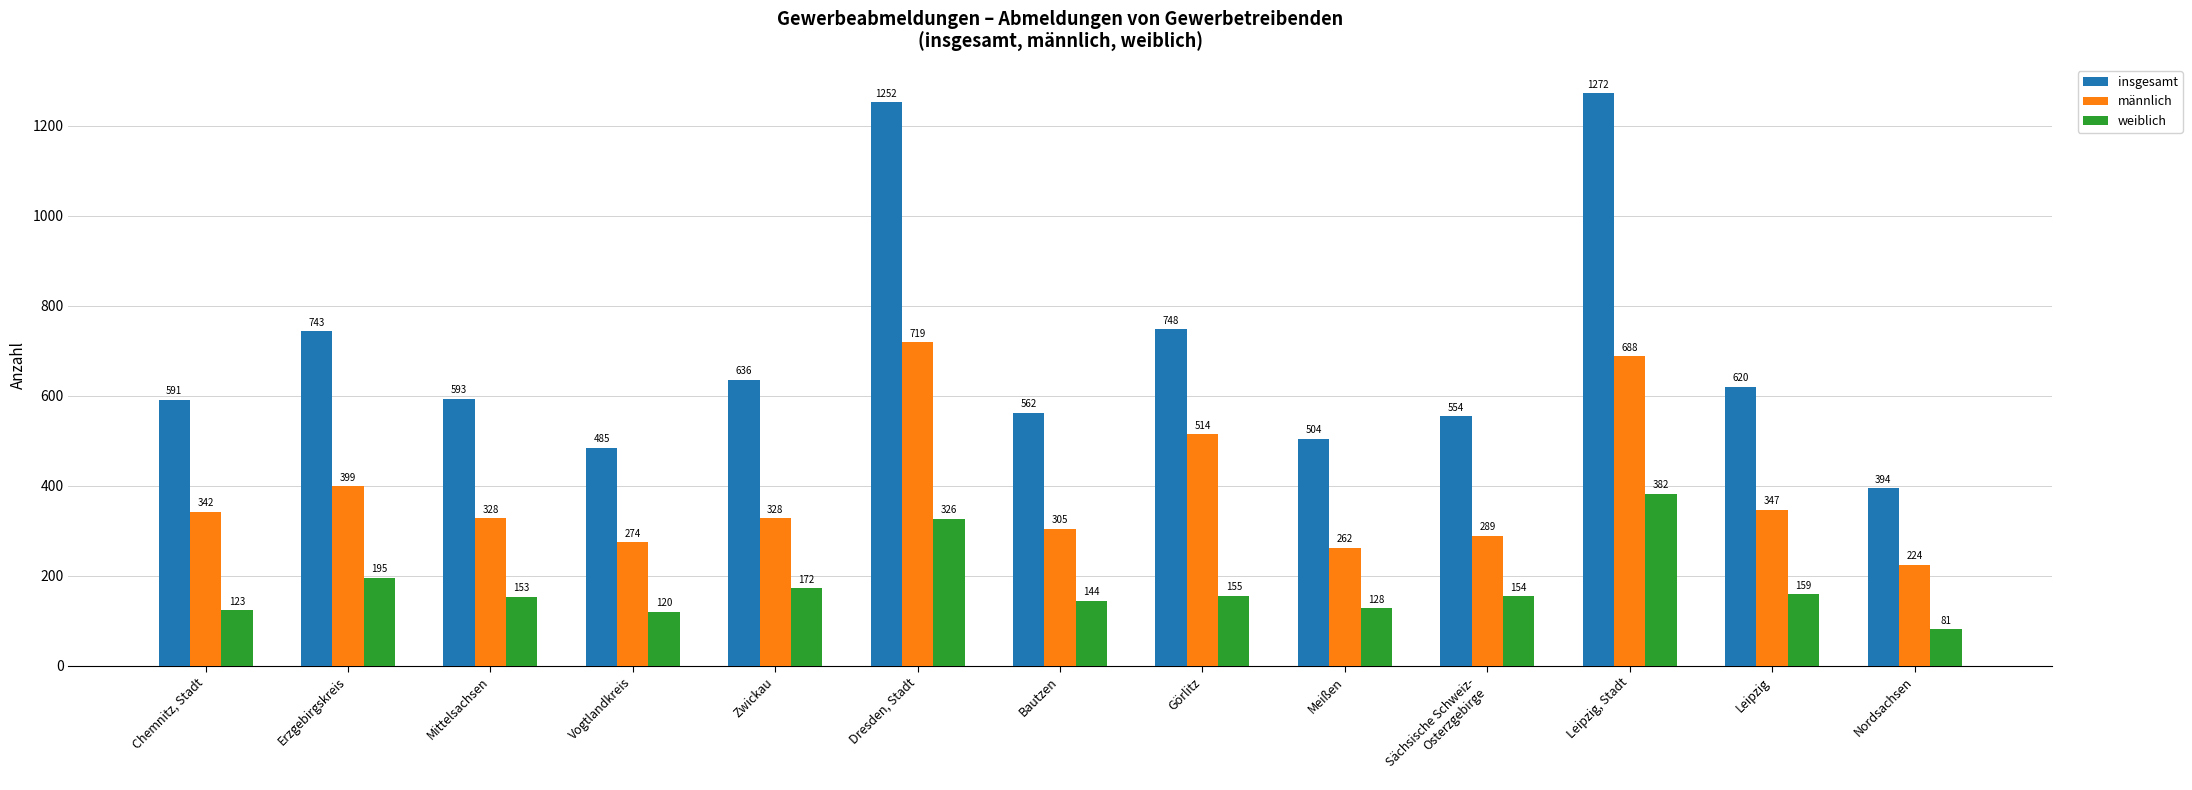

At which category is the sum across all series the highest?

Leipzig, Stadt